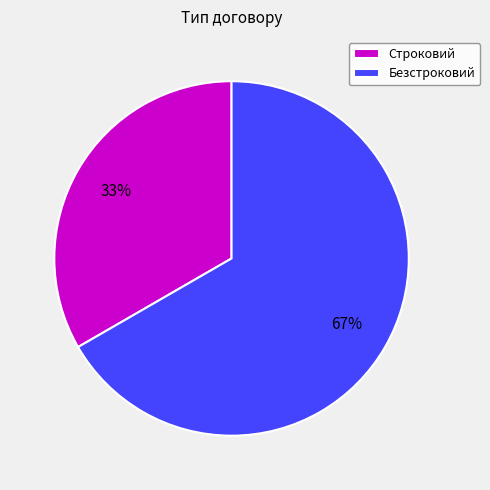

To the nearest percent, what is the average slice percentage?

50%